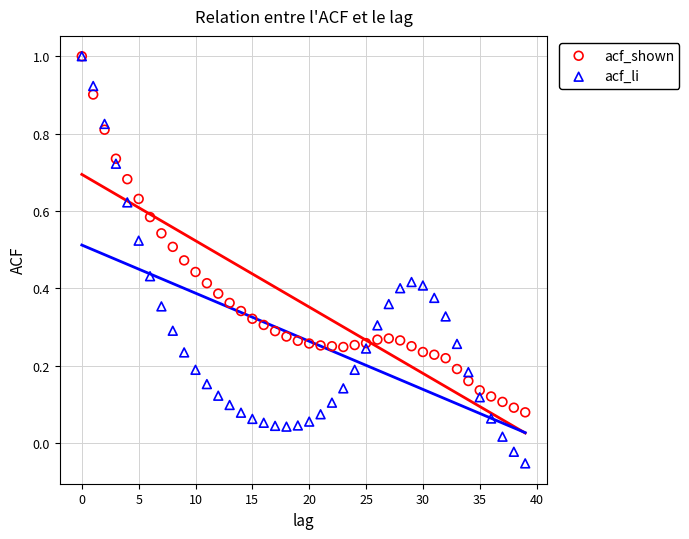

Which series has the widest spread of Y values?

acf_li